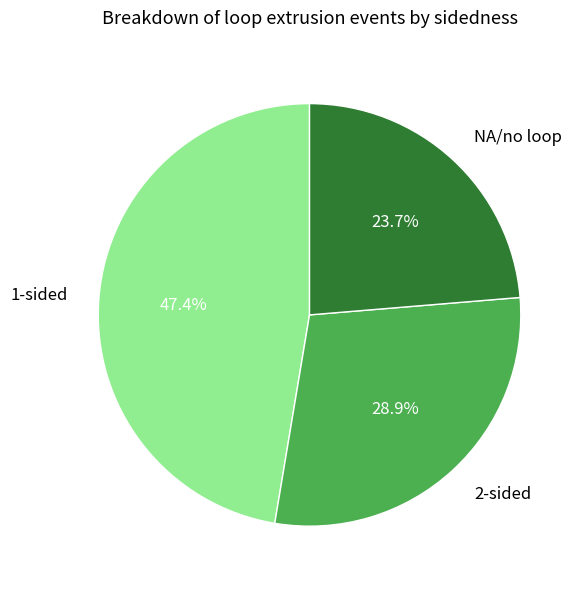

What portion of the pie excludes 2-sided?

71.1%